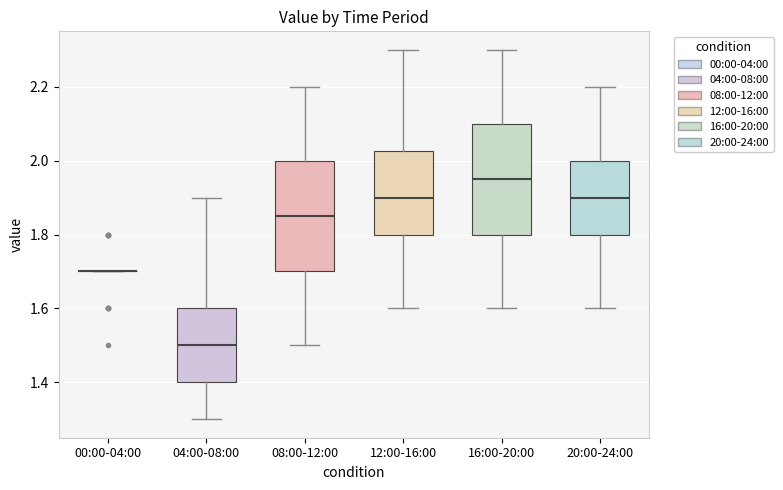

Where does the upper whisker of the box for 12:00-16:00 end on the y-axis? The values are not printed on the chart, so give them approximately, as read against the axis.

2.30